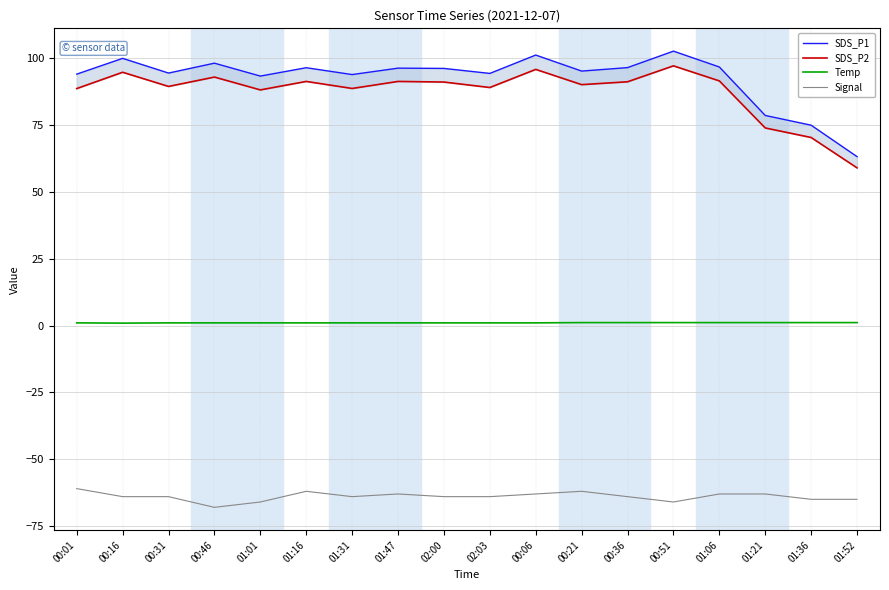

What are all the series names shown in the legend?

SDS_P1, SDS_P2, Temp, Signal